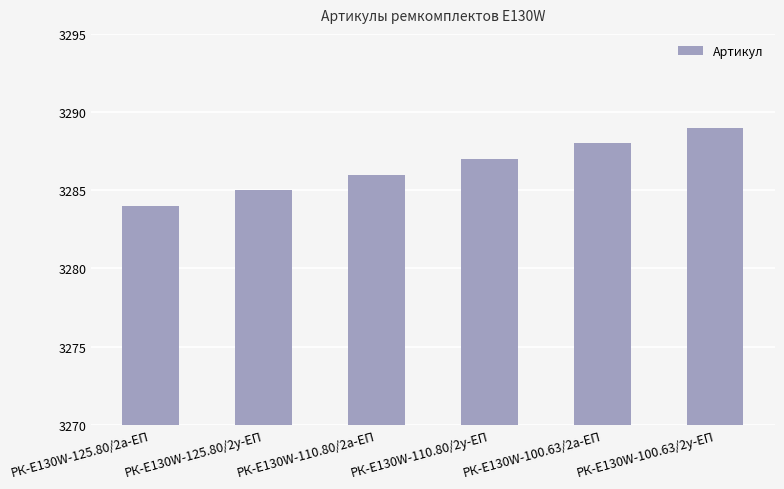

What is the sum of all values?

19719